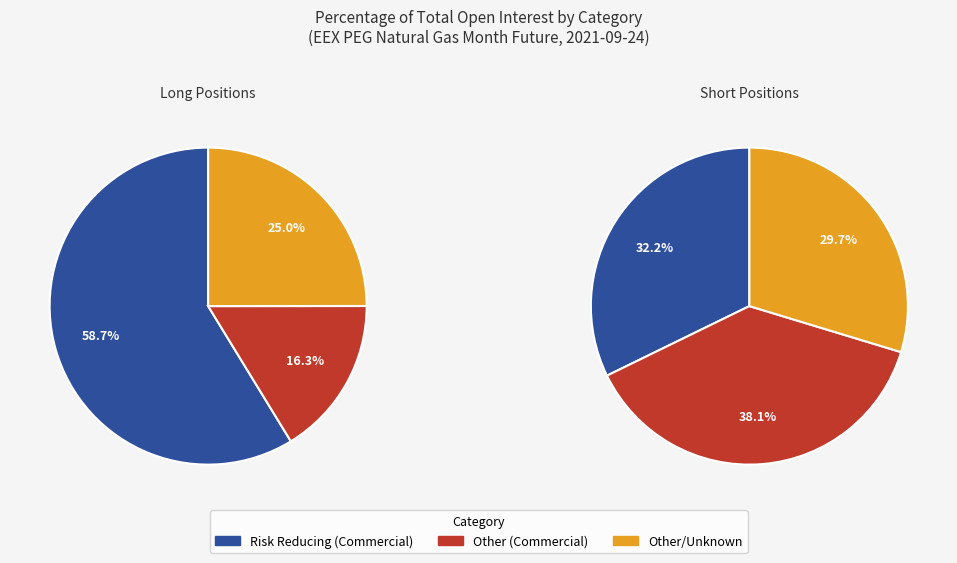

True or false: Investment Firms or credit institutions accounts for 0% of the total.

True